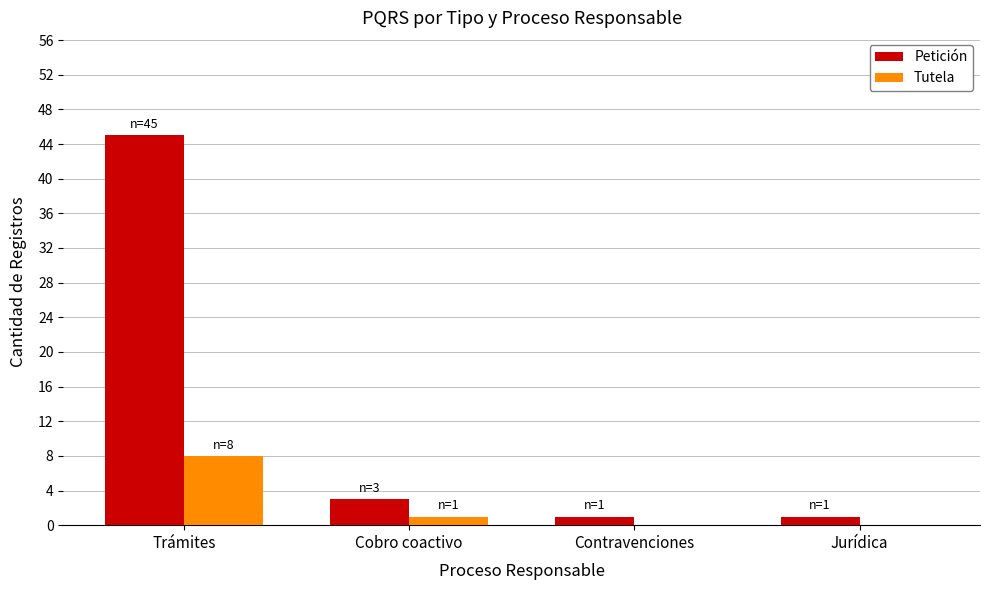

How many categories are shown in the chart?

4